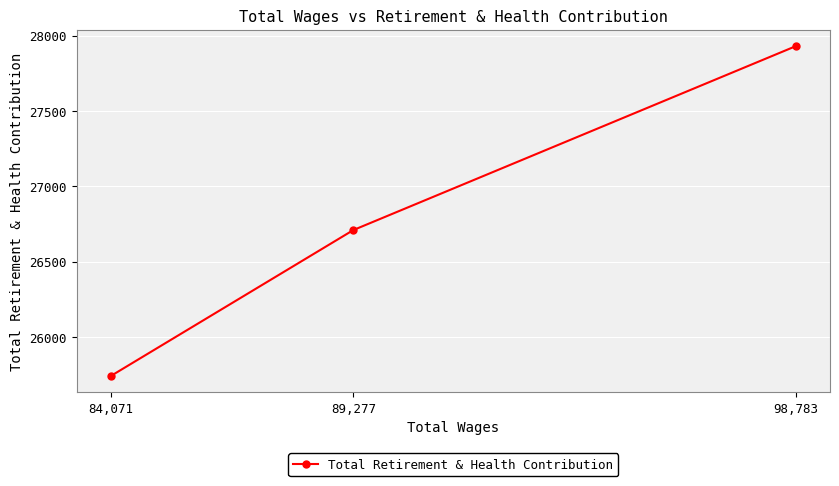

Reading left to right, list all the values displayed in this chart.

84,071=25741	89,277=26709	98,783=27930